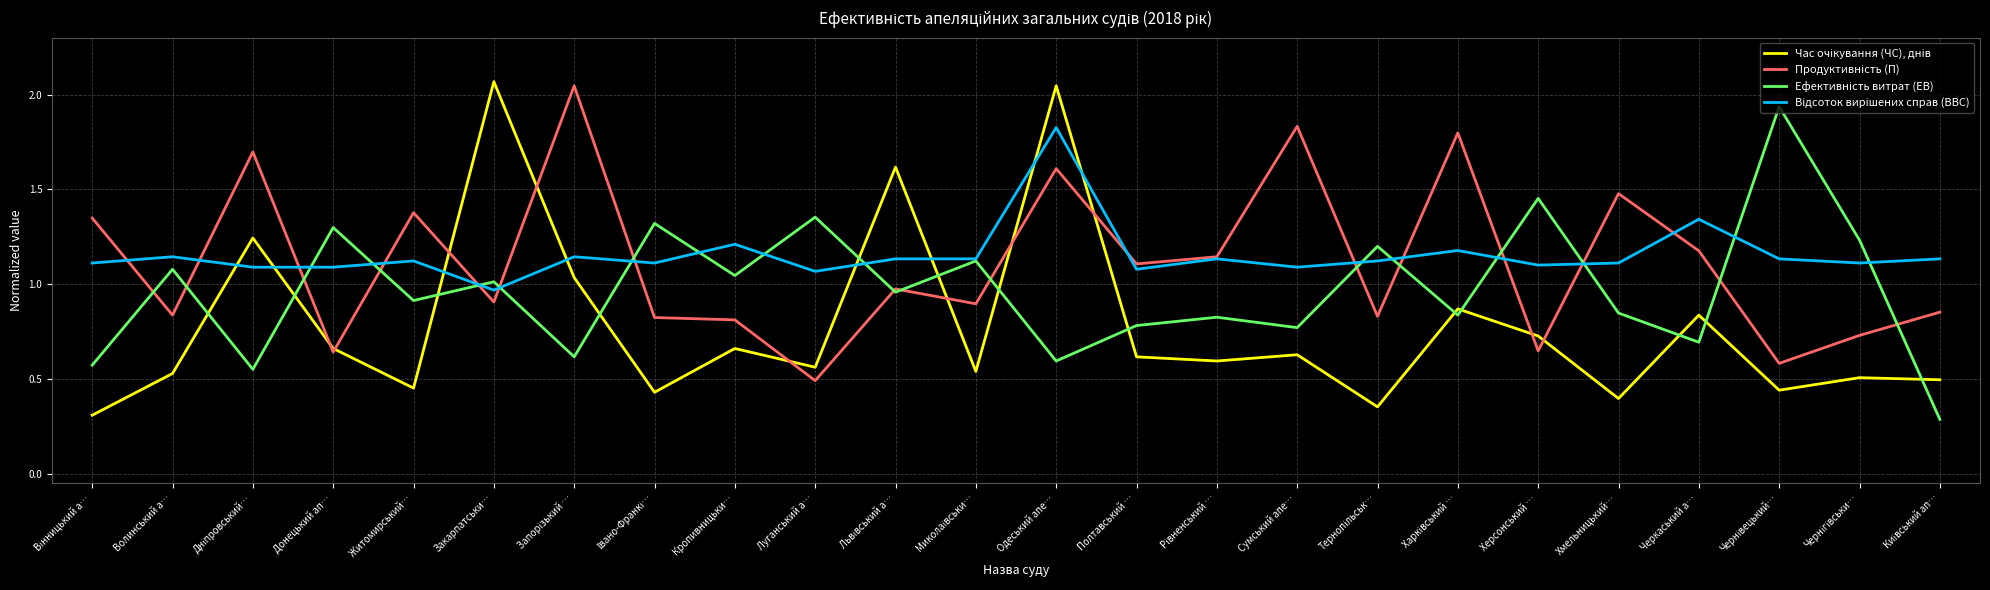

At which category is the sum across all series the highest?

Одеський апе…